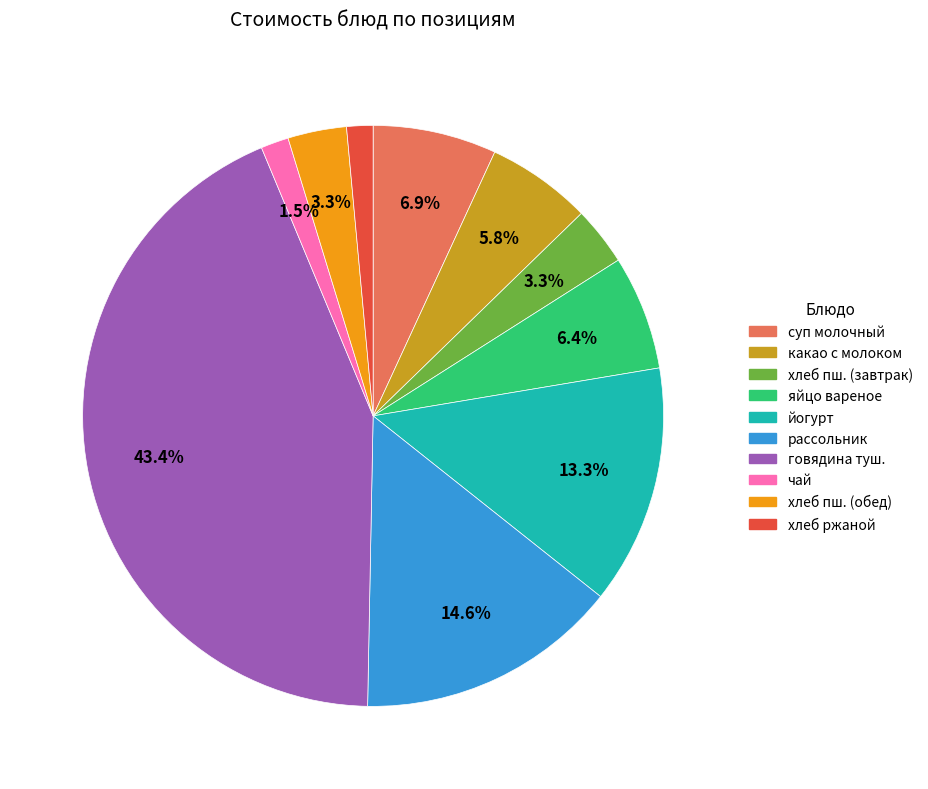

Is there any slice that represents more than half of the pie?

No